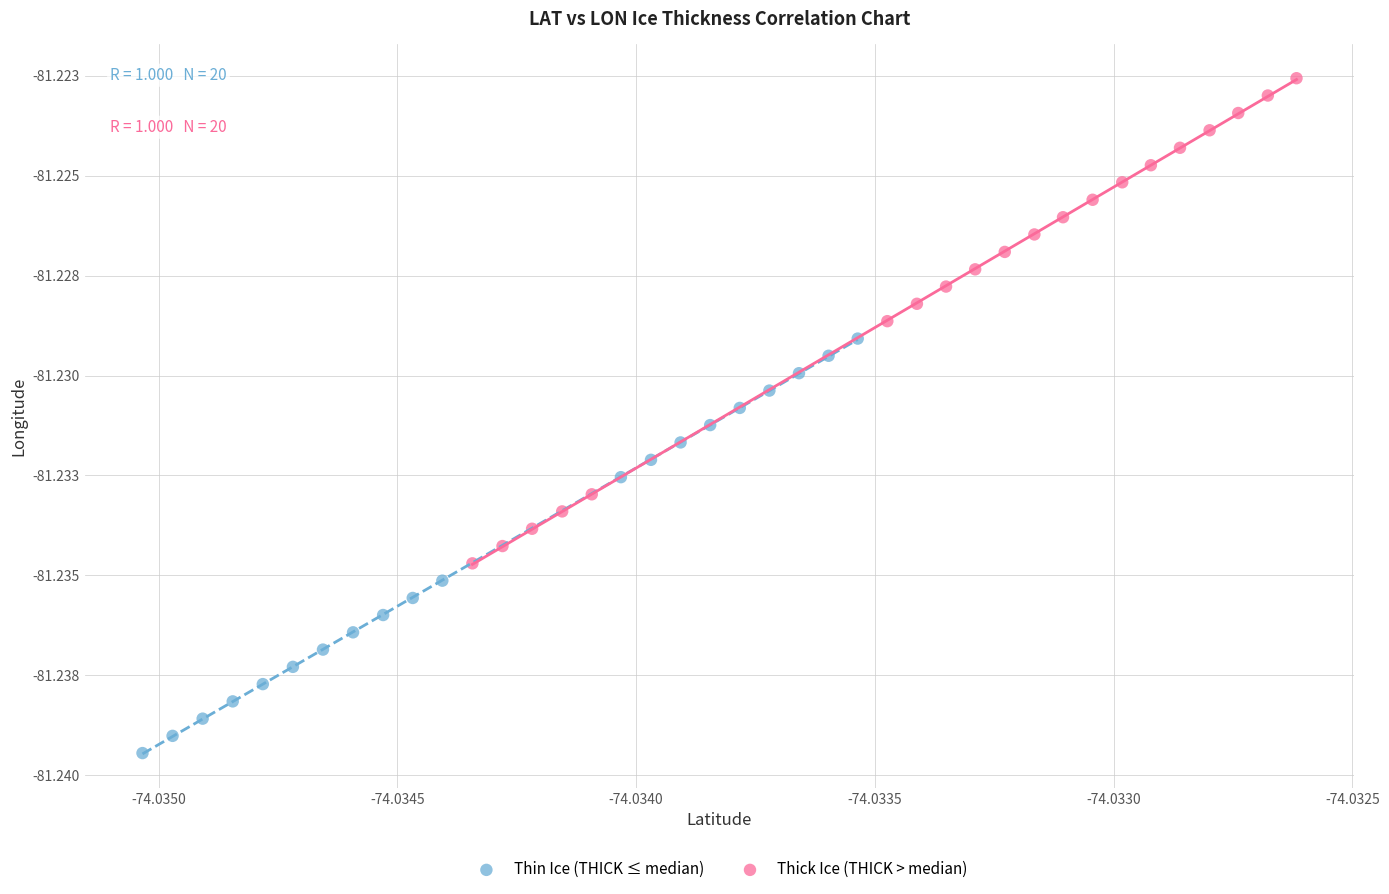

What are all the series names shown in the legend?

Thin Ice (THICK ≤ median), Thick Ice (THICK > median)